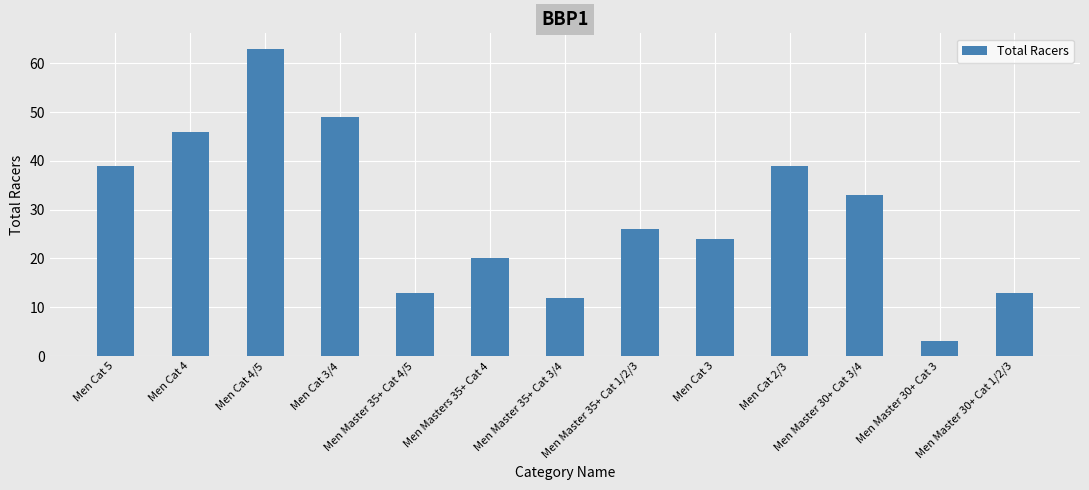

Between Men Master 35+ Cat 4/5 and Men Cat 3/4, which is larger?

Men Cat 3/4